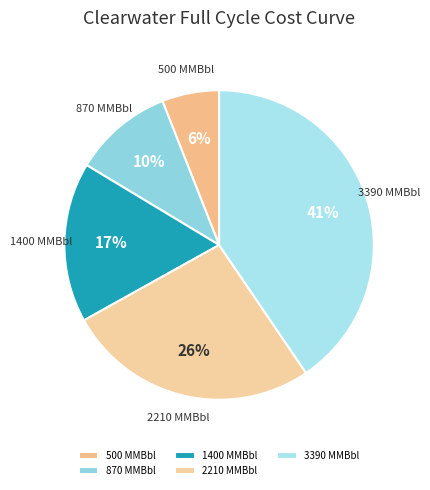

Does 2210 MMBbl account for over 50% of the chart?

No